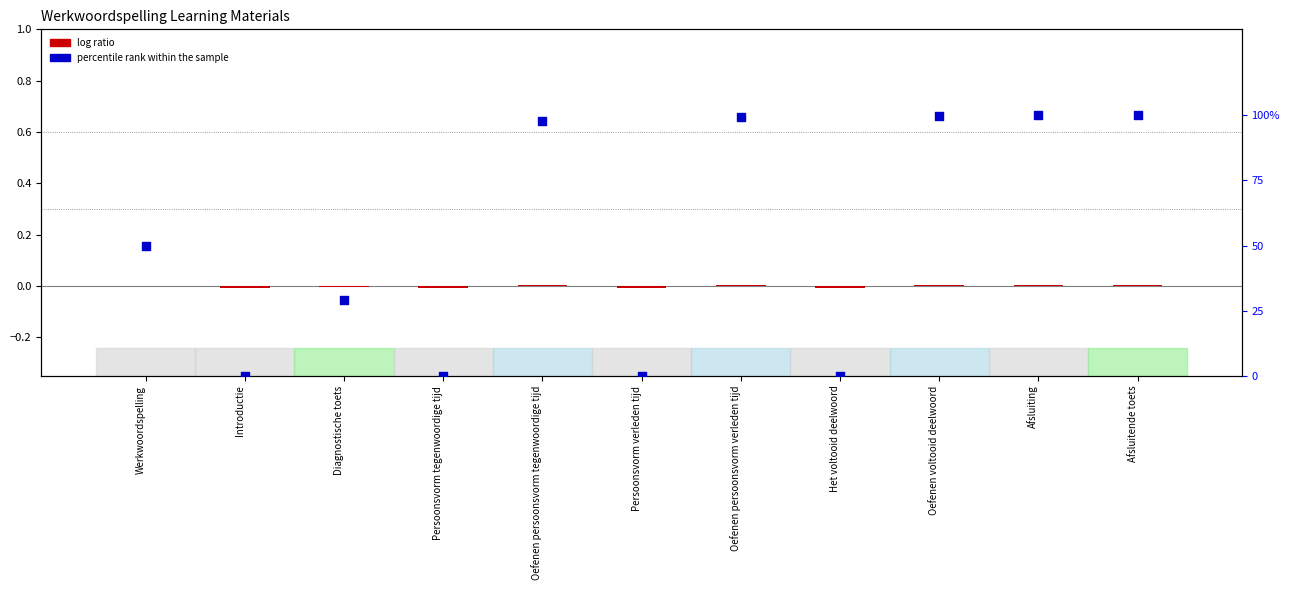

Which series has the largest total across all categories?

percentile rank within the sample